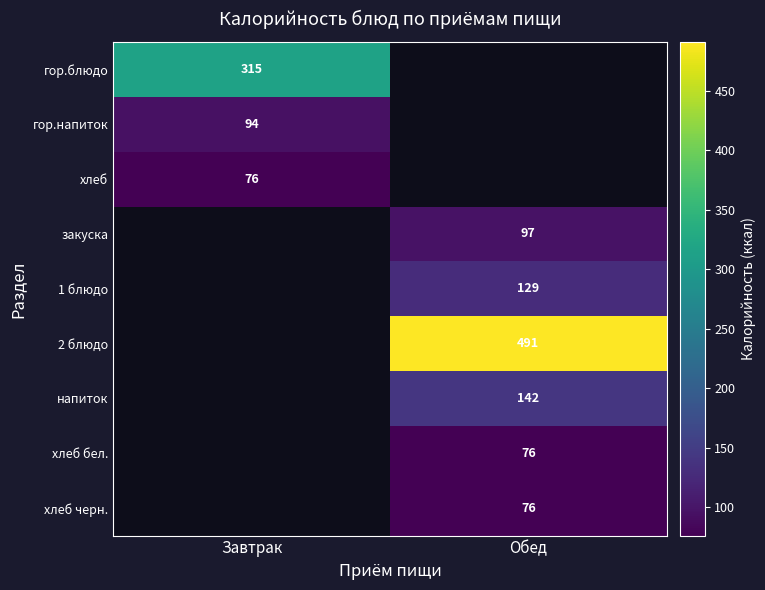

The value of гор.напиток at Завтрак is 94. True or false?

True